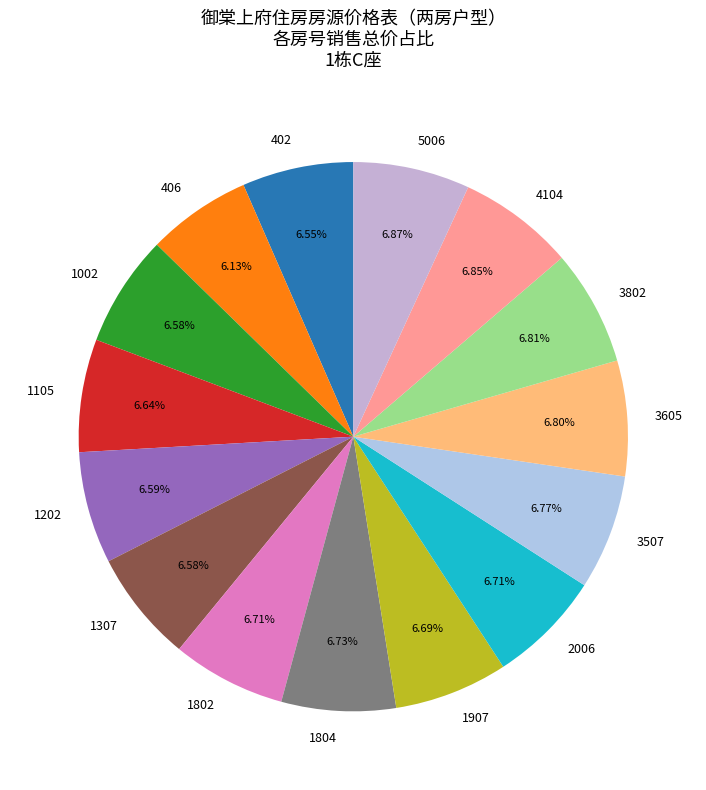

True or false: 3605 accounts for 1% of the total.

False